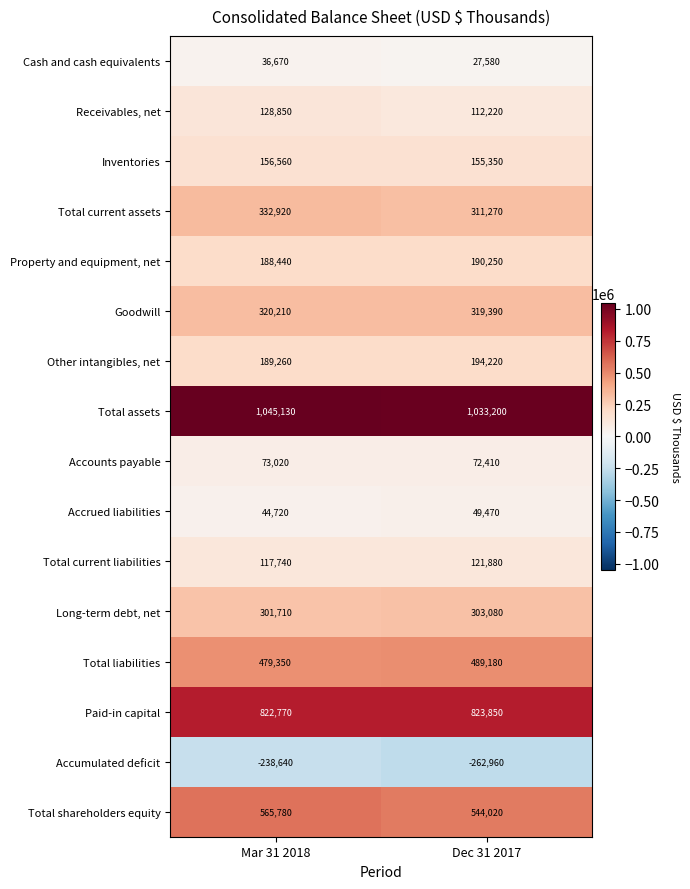

What is the difference between the maximum and minimum values in the Cash and cash equivalents series?

9090